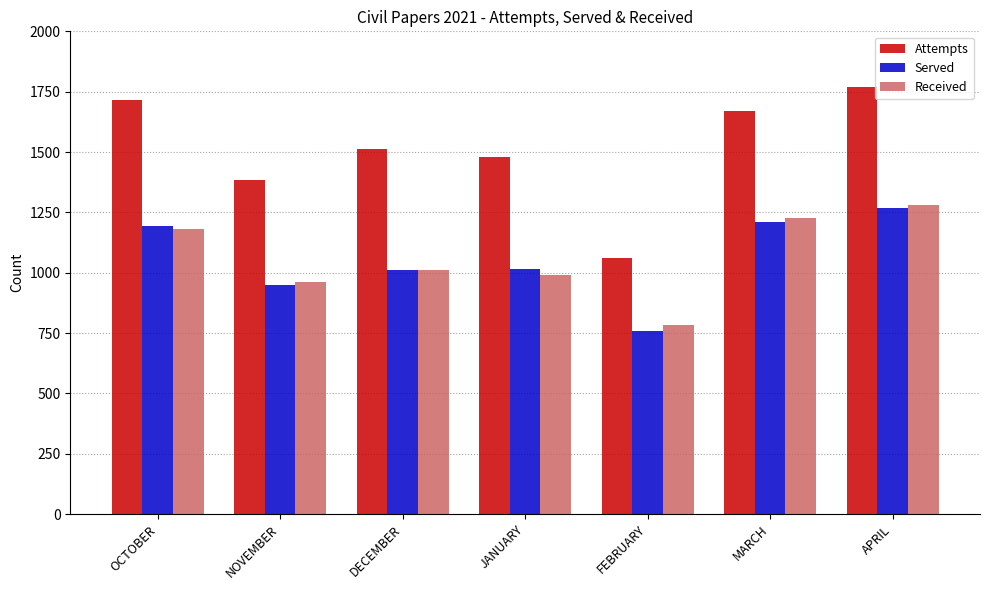

At which label does Served reach its minimum?

FEBRUARY